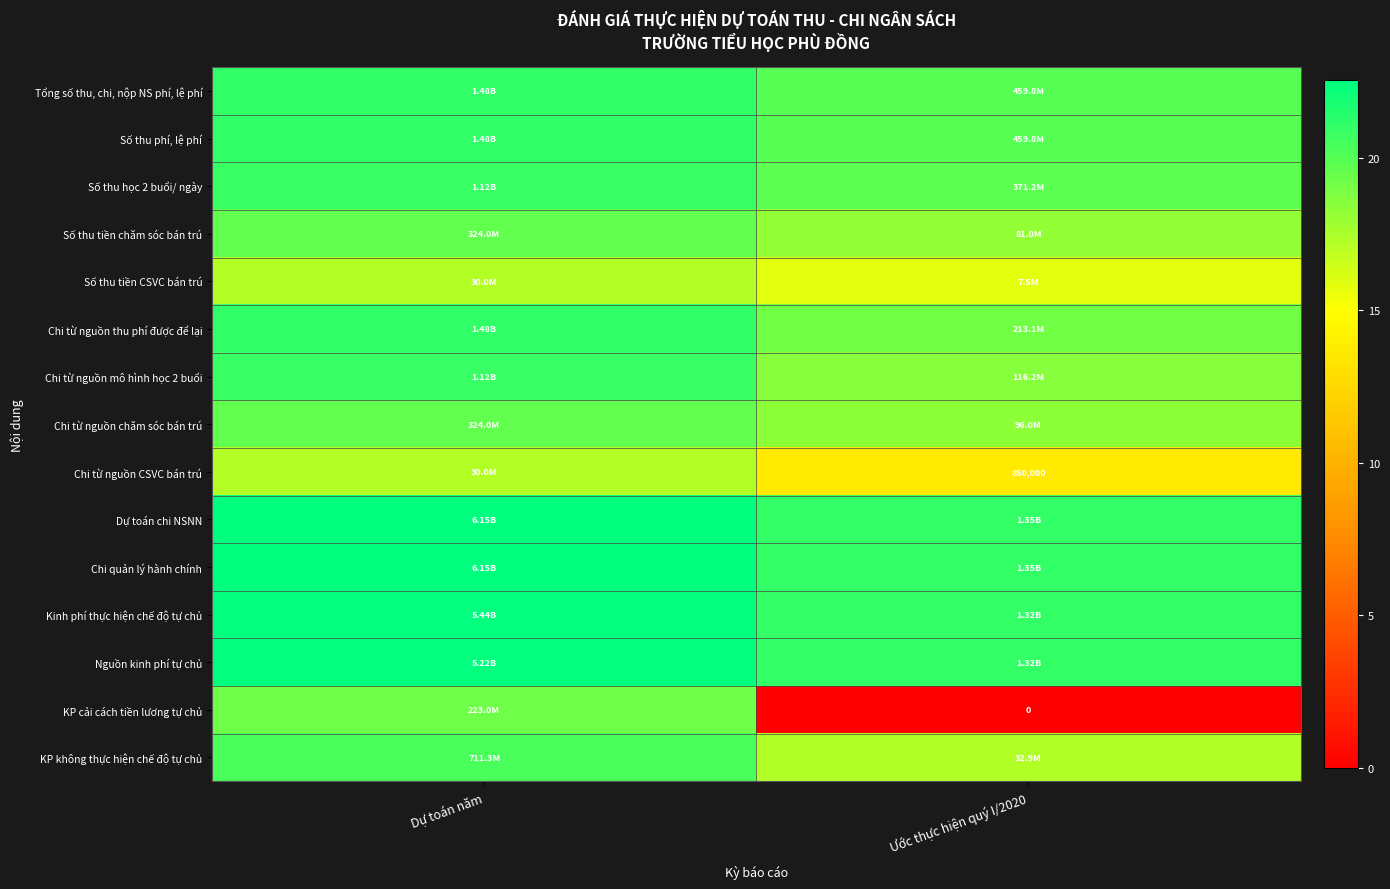

Which label corresponds to the smallest value in the chart?

Ước thực hiện quý I/2020